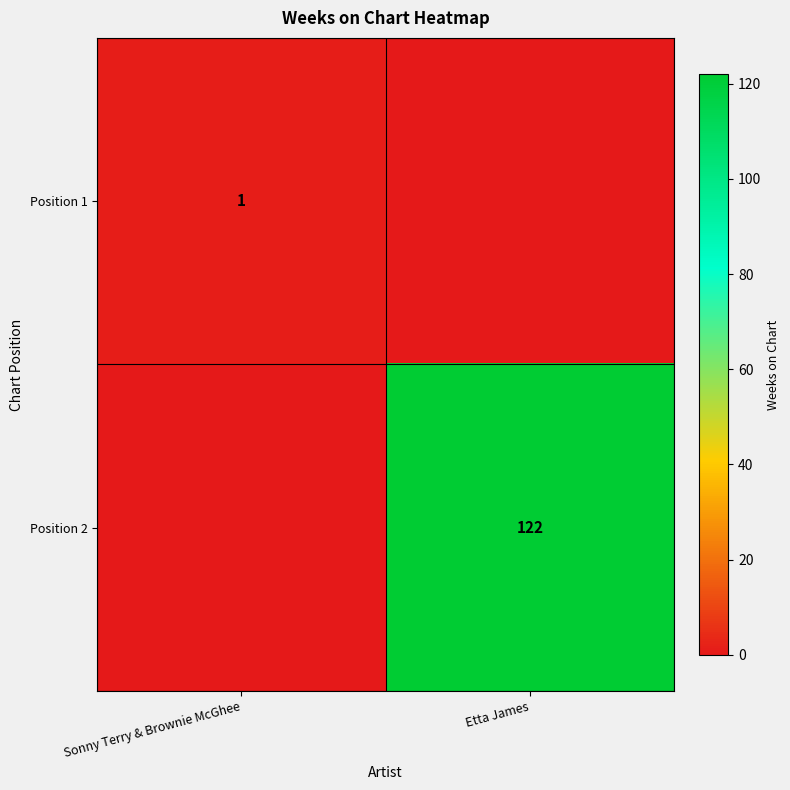

What is the total value across all series at Etta James?

122